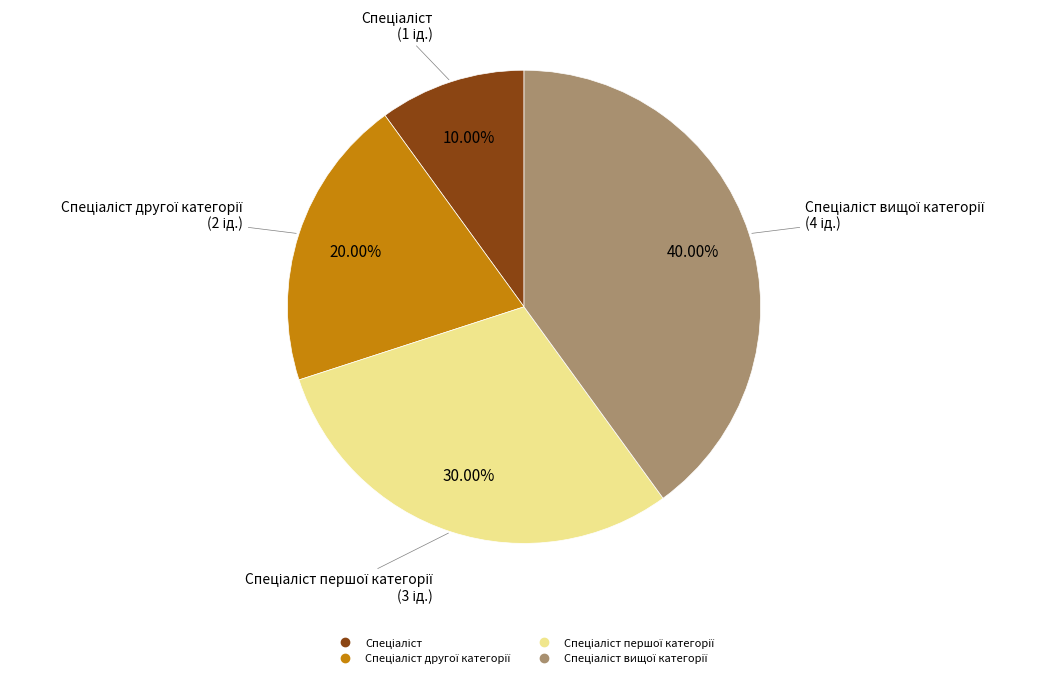

Is there any slice that represents more than half of the pie?

No